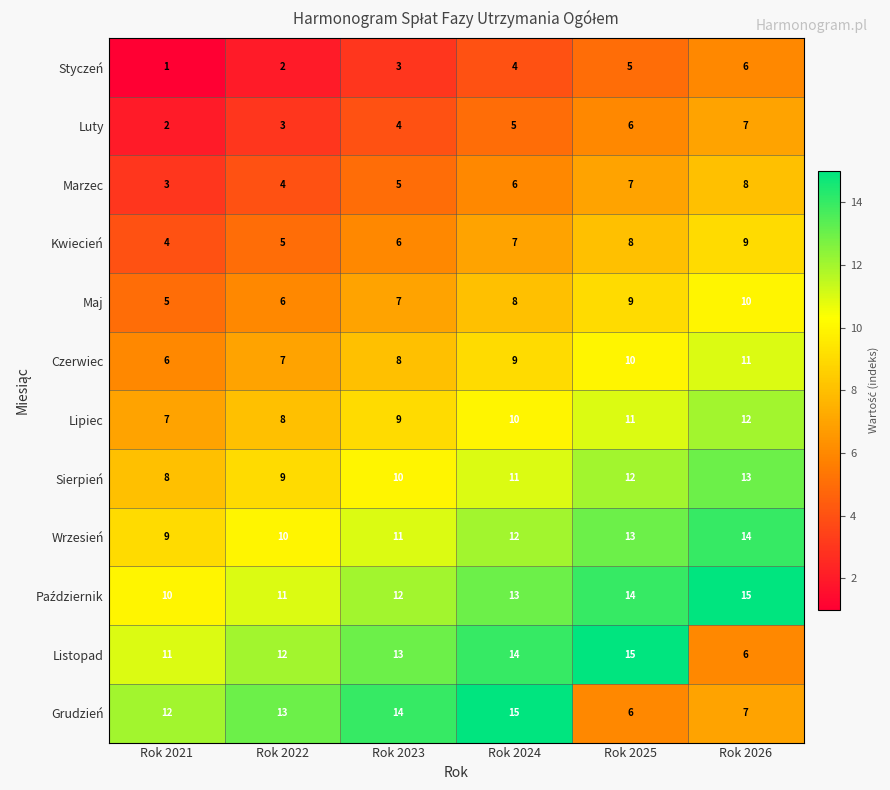

Rank the categories by Luty value from highest to lowest.

Rok 2026, Rok 2025, Rok 2024, Rok 2023, Rok 2022, Rok 2021